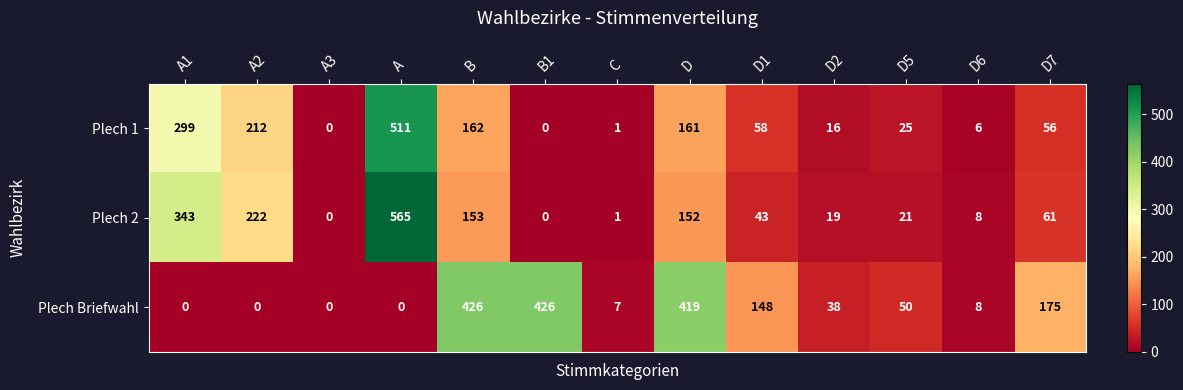

What is the total value across all series at D?

732